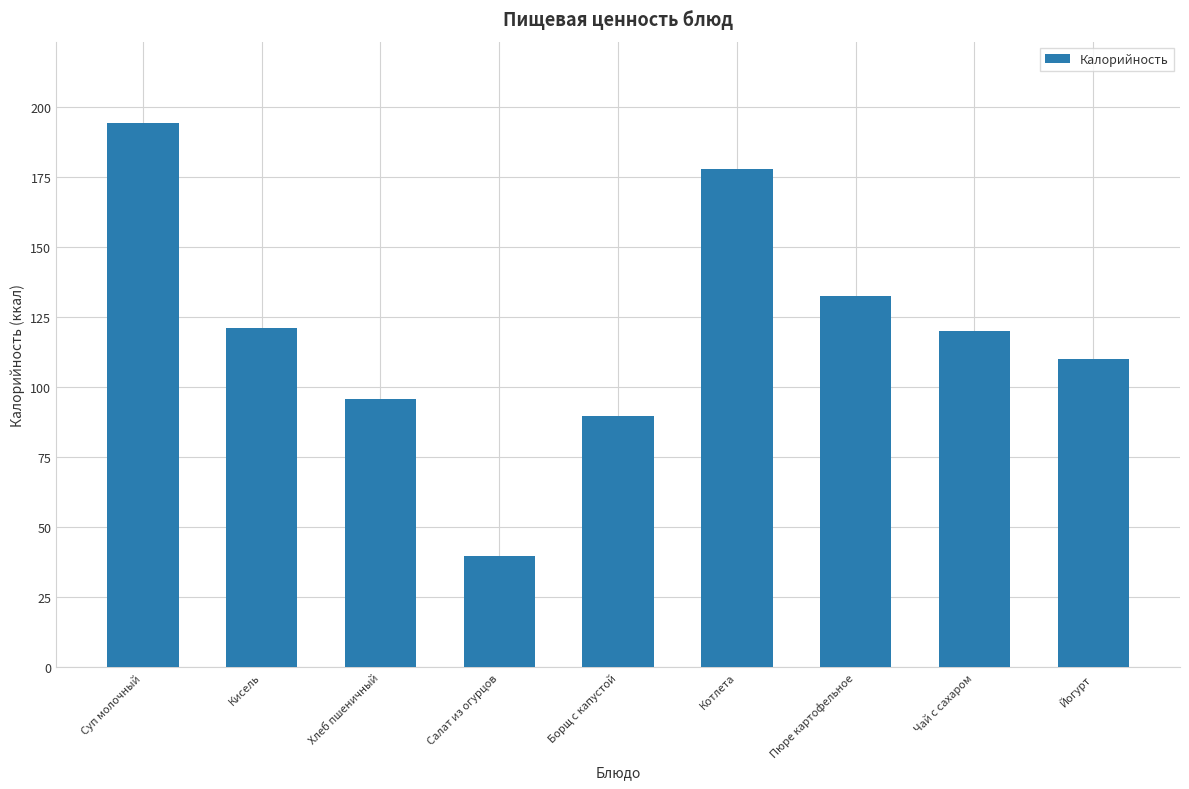

What is the difference between the maximum and minimum values?

154.6